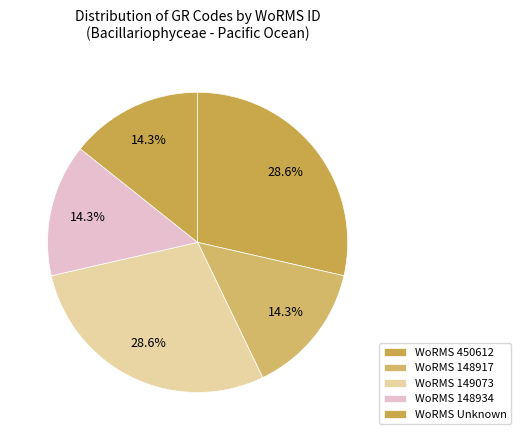

How many slices are in this pie chart?

5